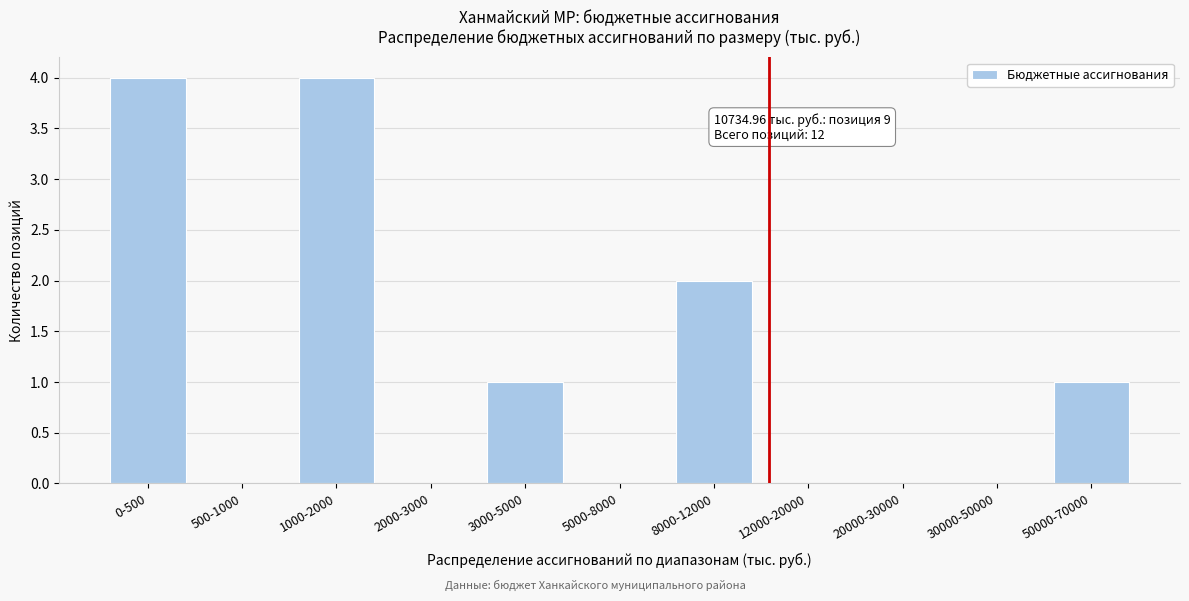

Reading right to left, list all the values displayed in this chart.

50000-70000=1	30000-50000=0	20000-30000=0	12000-20000=0	8000-12000=2	5000-8000=0	3000-5000=1	2000-3000=0	1000-2000=4	500-1000=0	0-500=4